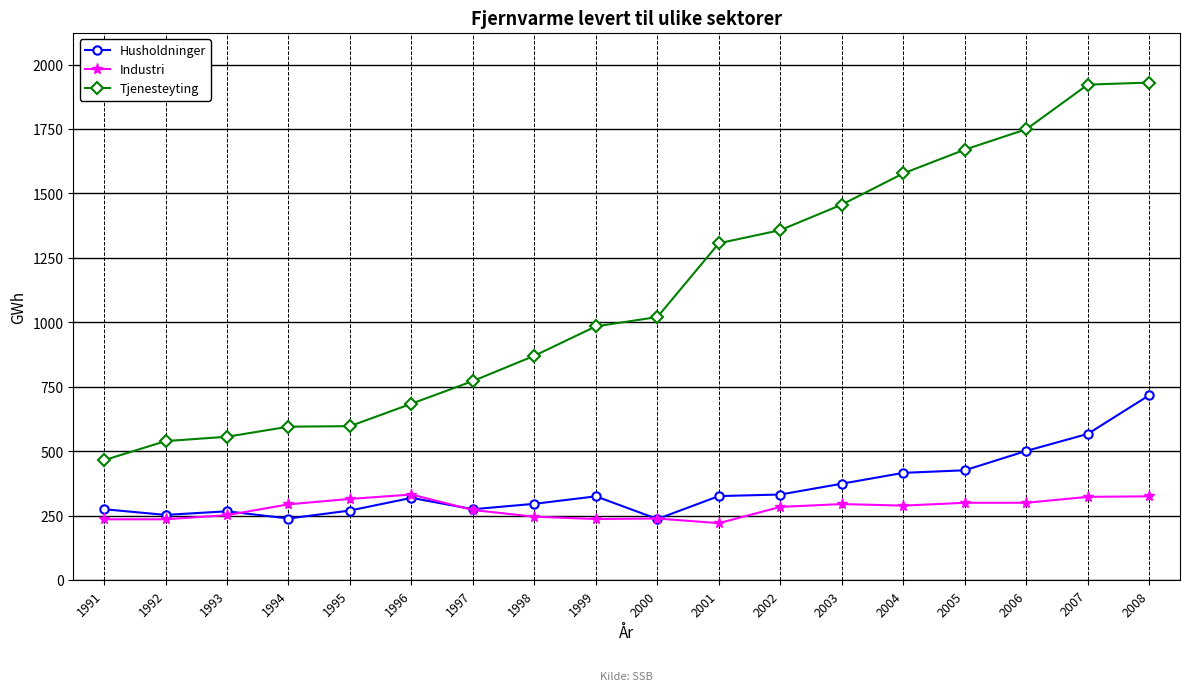

Which series changed the most between 1991 and 1992?

Tjenesteyting